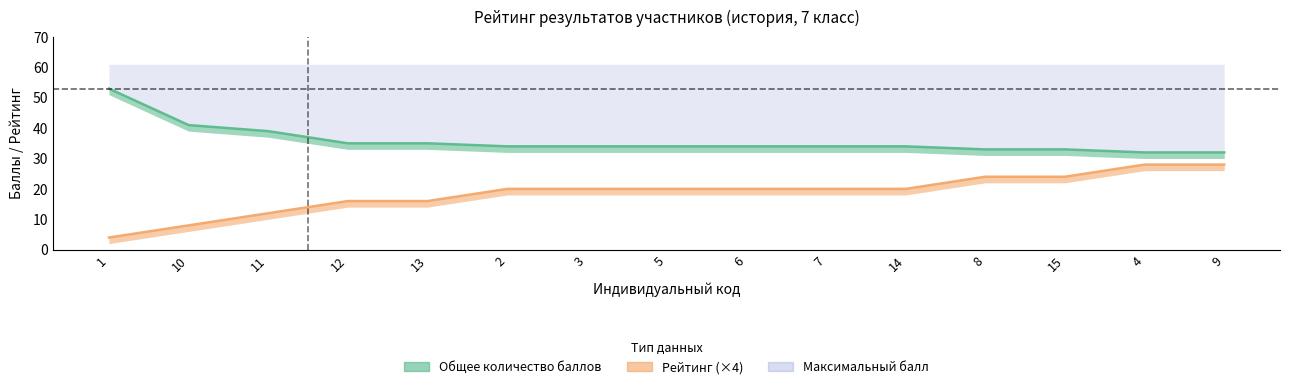

What is the difference between the highest and lowest values at 1?

49